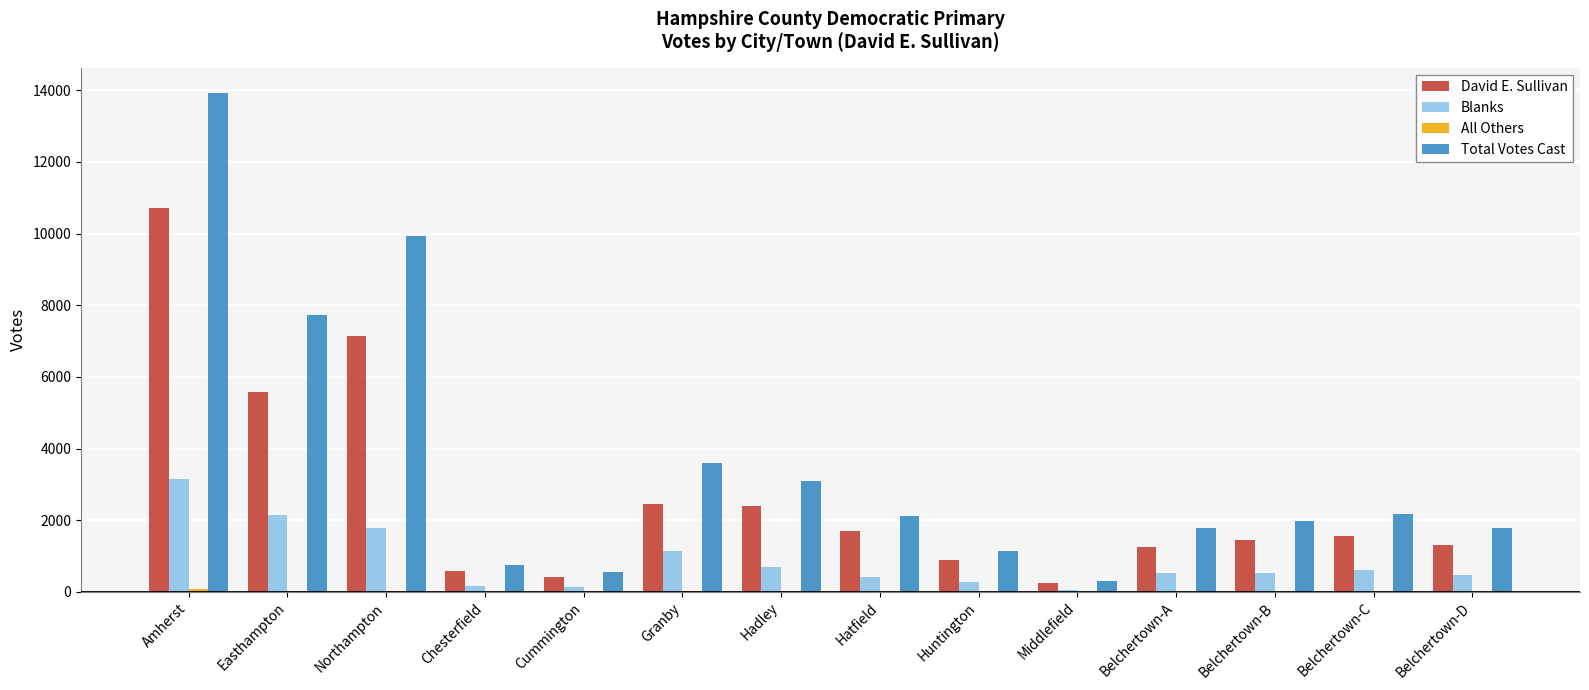

Which series has the widest spread of values?

Total Votes Cast